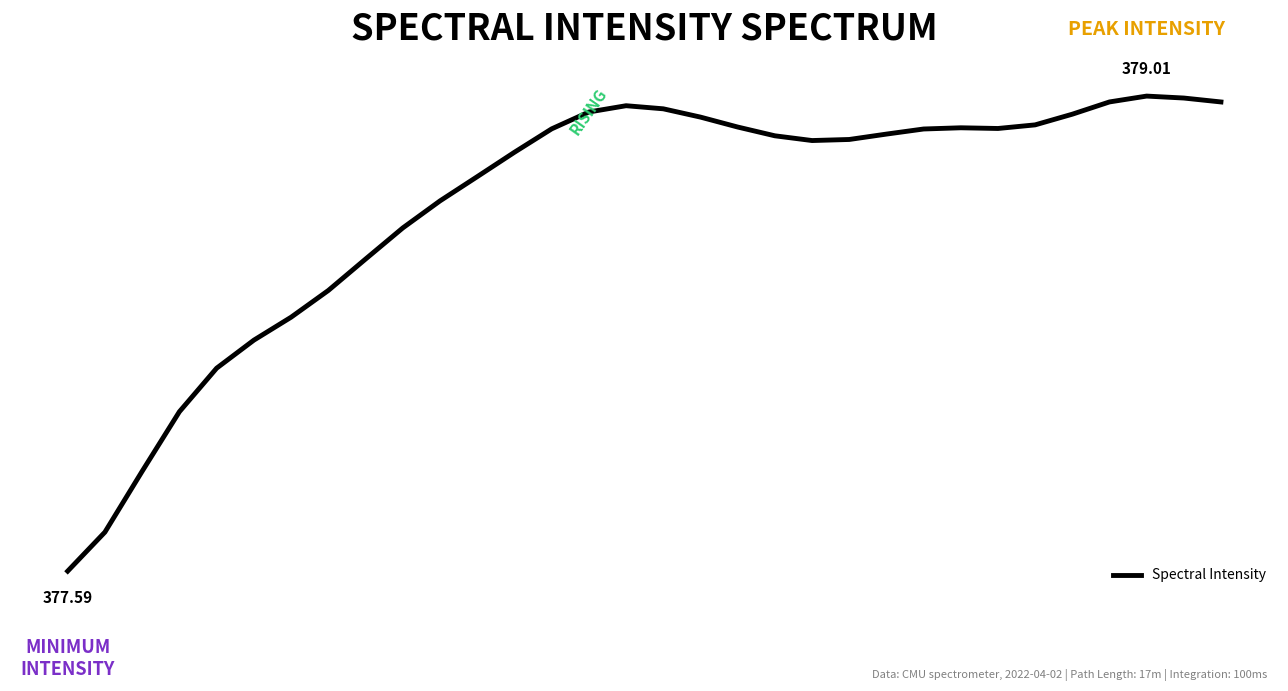

Does the chart have visible grid lines?

No